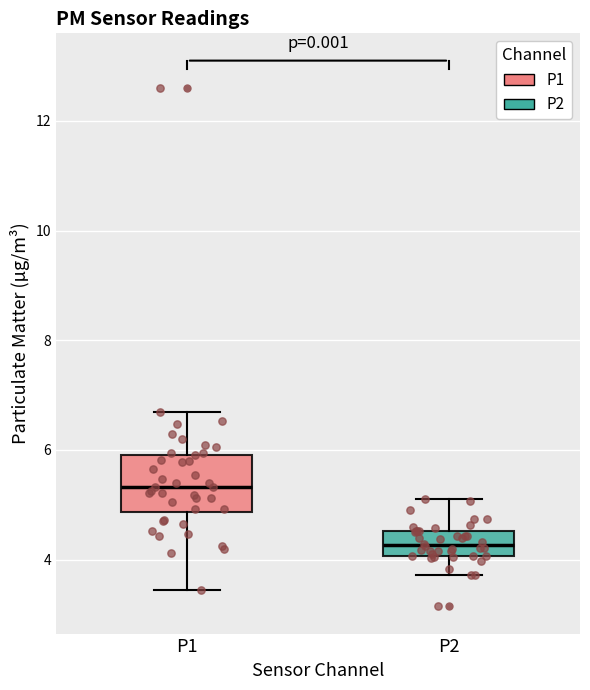

Reading left to right, transcribe this box plot: for each box, give where its median line is, the range the box spans, and where its two whiskers end, as read against the y-axis. The values are not printed on the chart, so give them approximately, as read against the axis.

P1: median 5.4, box 4.8 to 6.0, whiskers 3.4 to 6.8
P2: median 4.2, box 4.0 to 4.6, whiskers 3.8 to 5.2